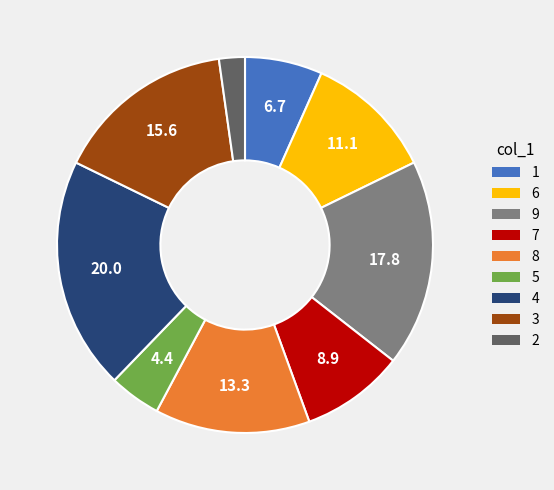

How many segments does this pie chart have?

9